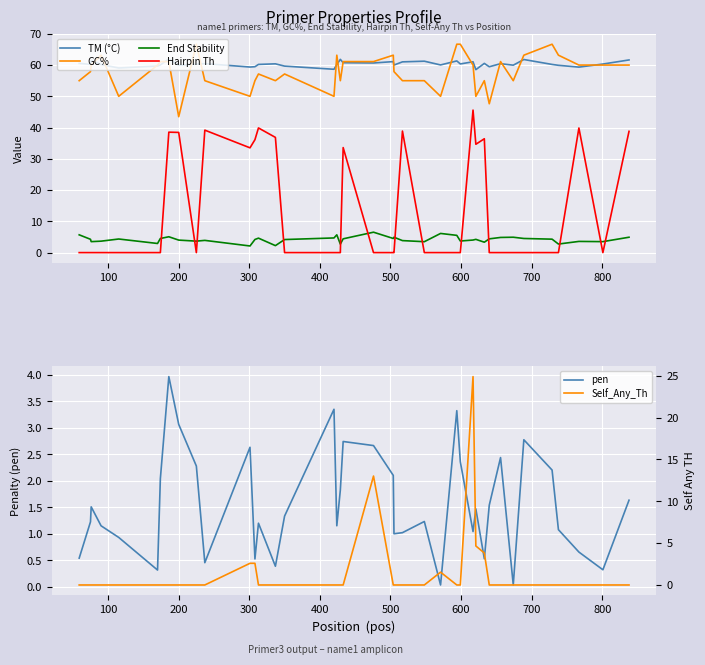

True or false: Hairpin Th and GC% intersect in this chart.

False